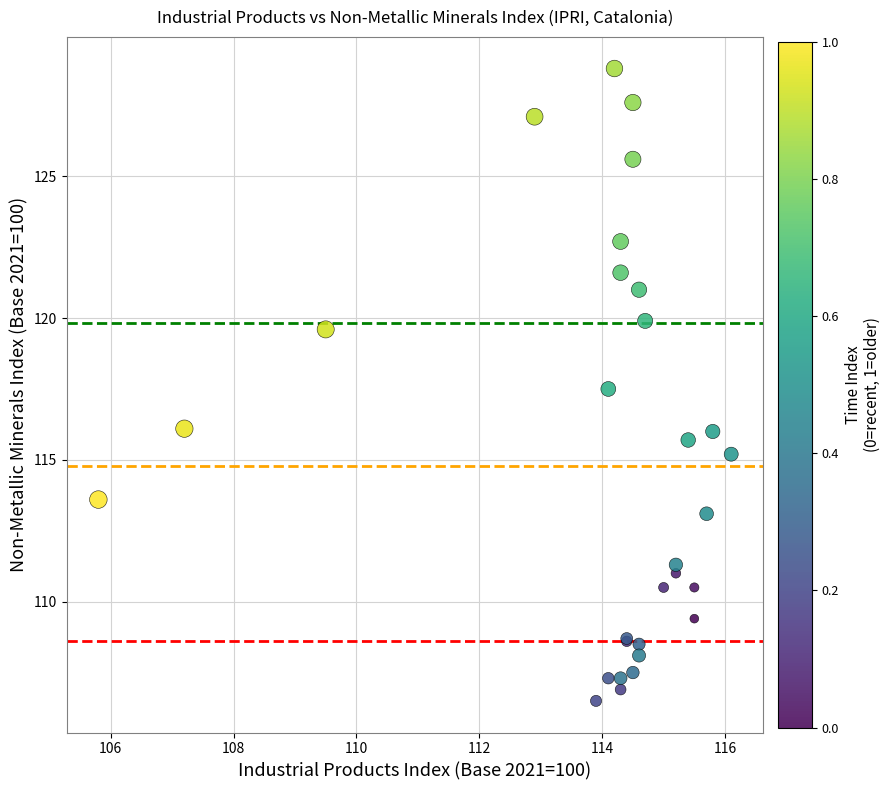

What Y value in the scatter plot is closest to 117?

117.5